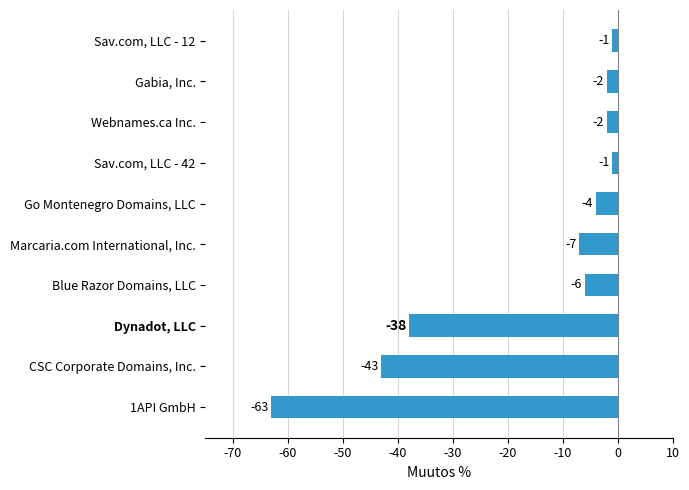

Are the bars grouped side by side (vs. stacked)?

No